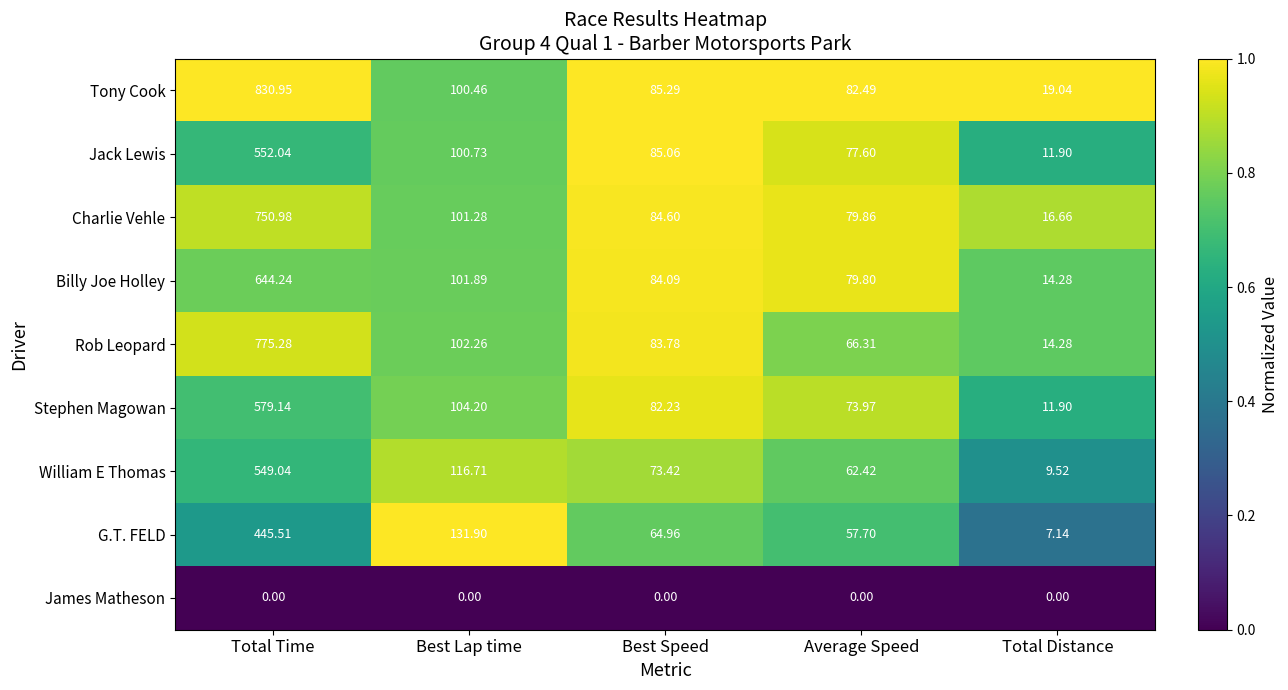

Between Total Time and Best Lap time, which series saw the biggest shift?

Tony Cook